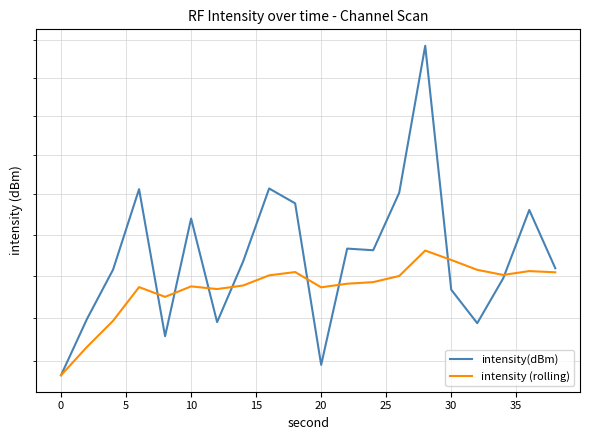

What are all the series names shown in the legend?

intensity(dBm), intensity (rolling)